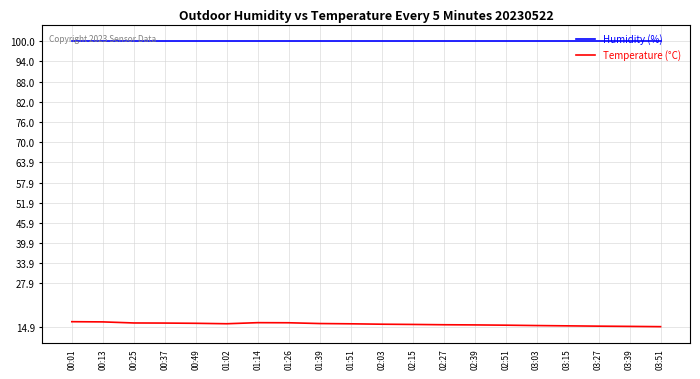

Which series has the largest total across all categories?

Humidity (%)